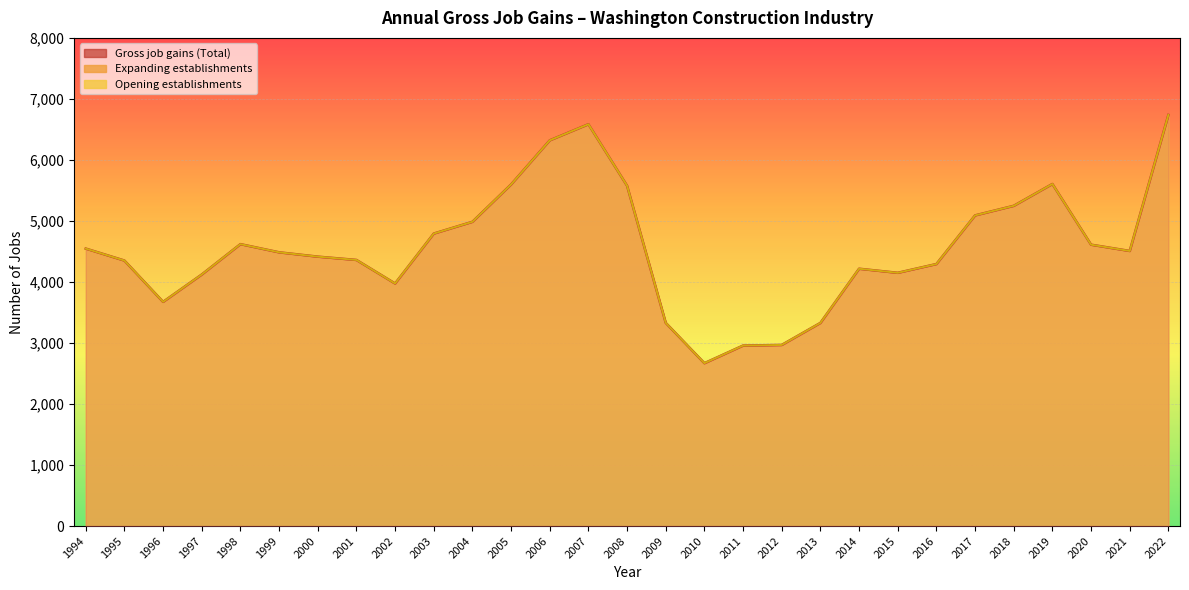

Reading left to right, extract all data points from this chart.

Gross job gains (Total): 4547	4351	3674	4122	4620	4486	4415	4361	3975	4793	4986	5598	6321	6585	5577	3330	2669	2958	2968	3329	4217	4150	4294	5091	5248	5606	4611	4508	6738
Opening establishments: 4547	4351	3674	4122	4620	4486	4415	4361	3975	4793	4986	5598	6321	6585	5577	3330	2669	2958	2968	3329	4217	4150	4294	5091	5248	5606	4611	4508	6738